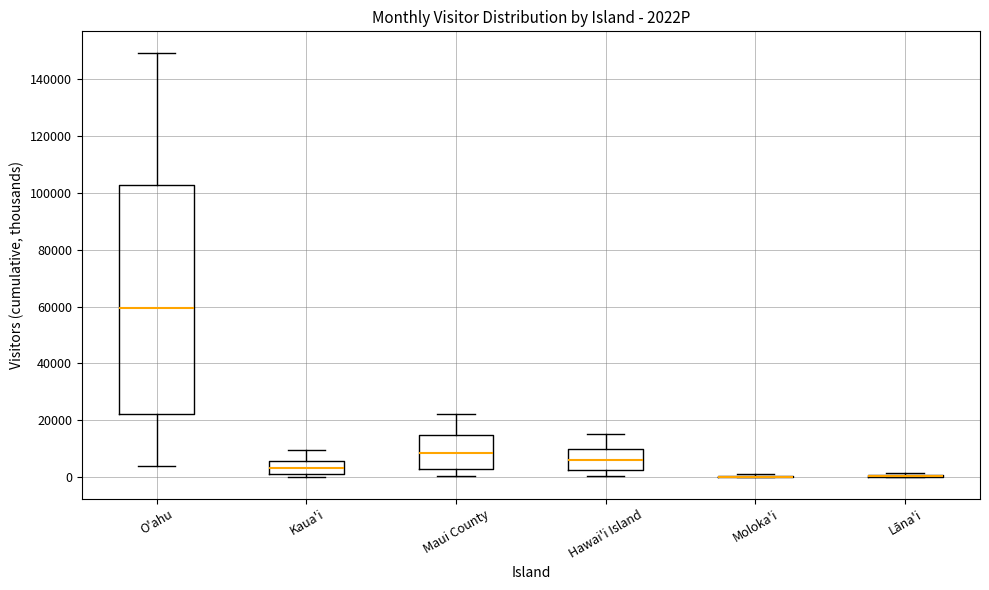

Comparing the boxes themselves (not the whiskers), which one is the tallest?

O'ahu